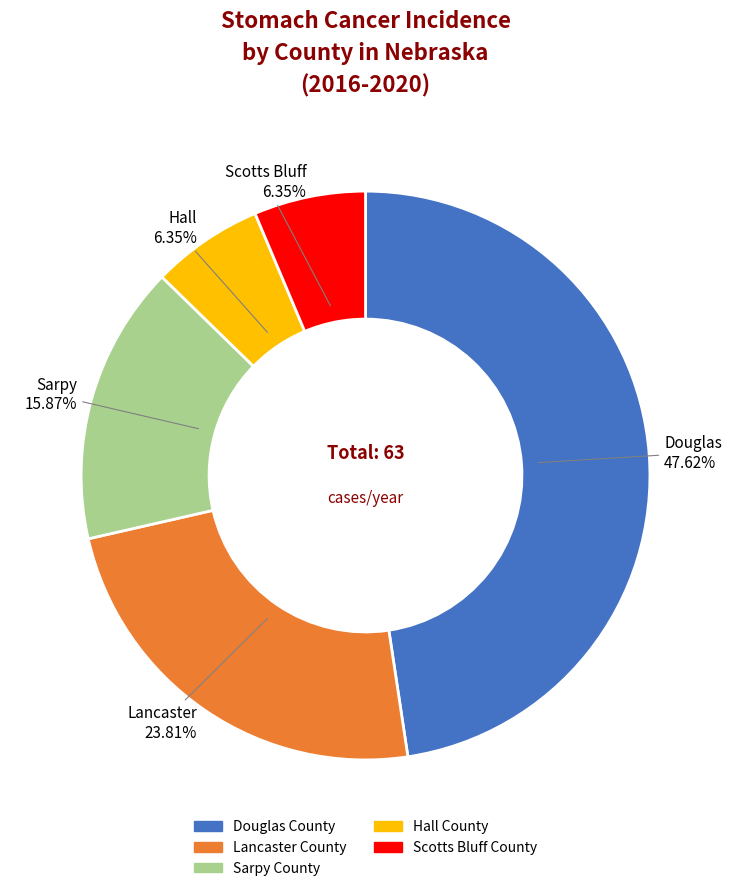

The Hall County slice represents 1% of the pie. True or false?

False